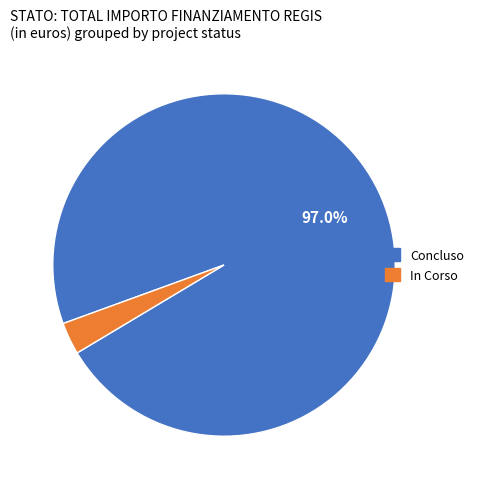

Is there any slice that represents more than half of the pie?

Yes